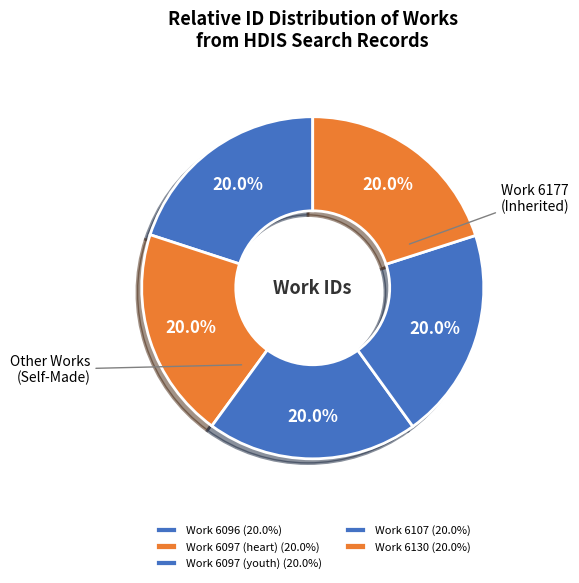

Which slice is the largest?

Work 6130